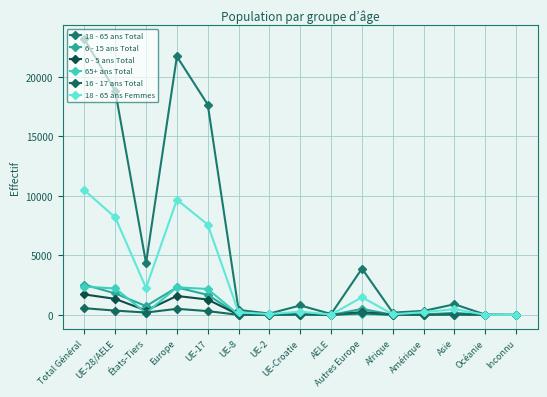

How many interior local valleys does the 0 - 5 ans Total series have?

4